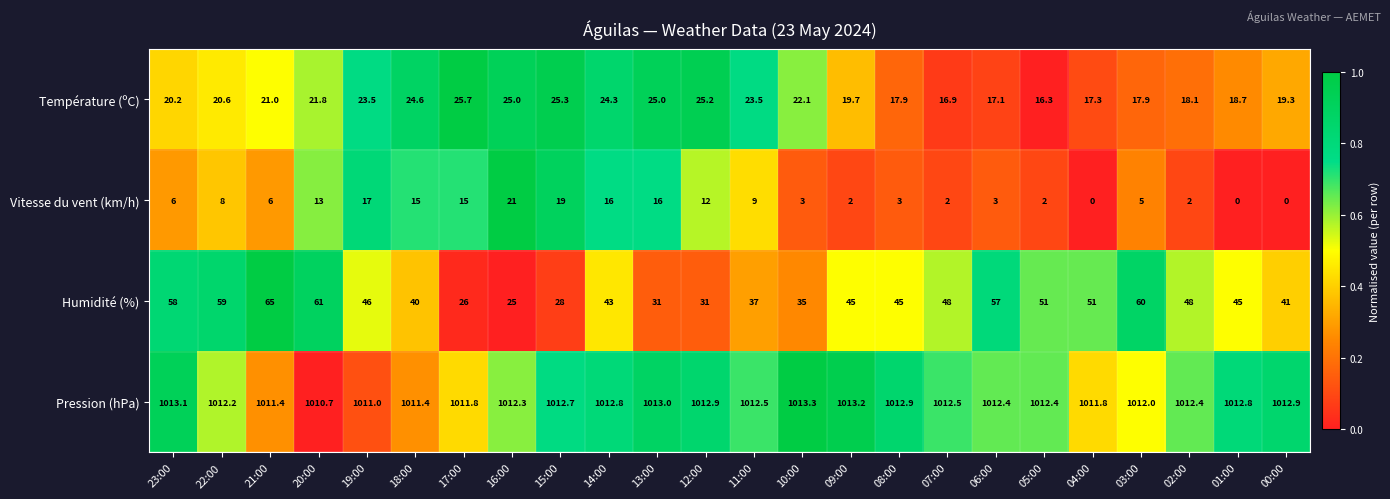

Rank the series by their maximum value, from highest to lowest.

Pression (hPa), Humidité (%), Température (ºC), Vitesse du vent (km/h)